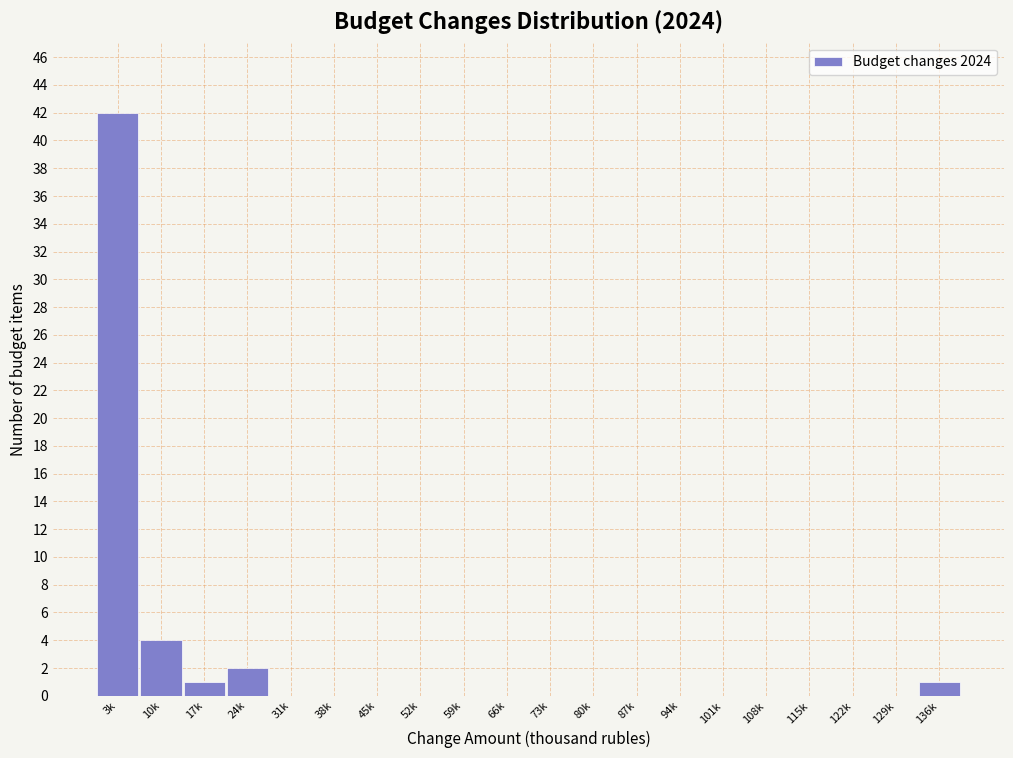

Reading left to right, extract all data points from this chart.

3k=42	10k=4	17k=1	24k=2	31k=0	38k=0	45k=0	52k=0	59k=0	66k=0	73k=0	80k=0	87k=0	94k=0	101k=0	108k=0	115k=0	122k=0	129k=0	136k=1